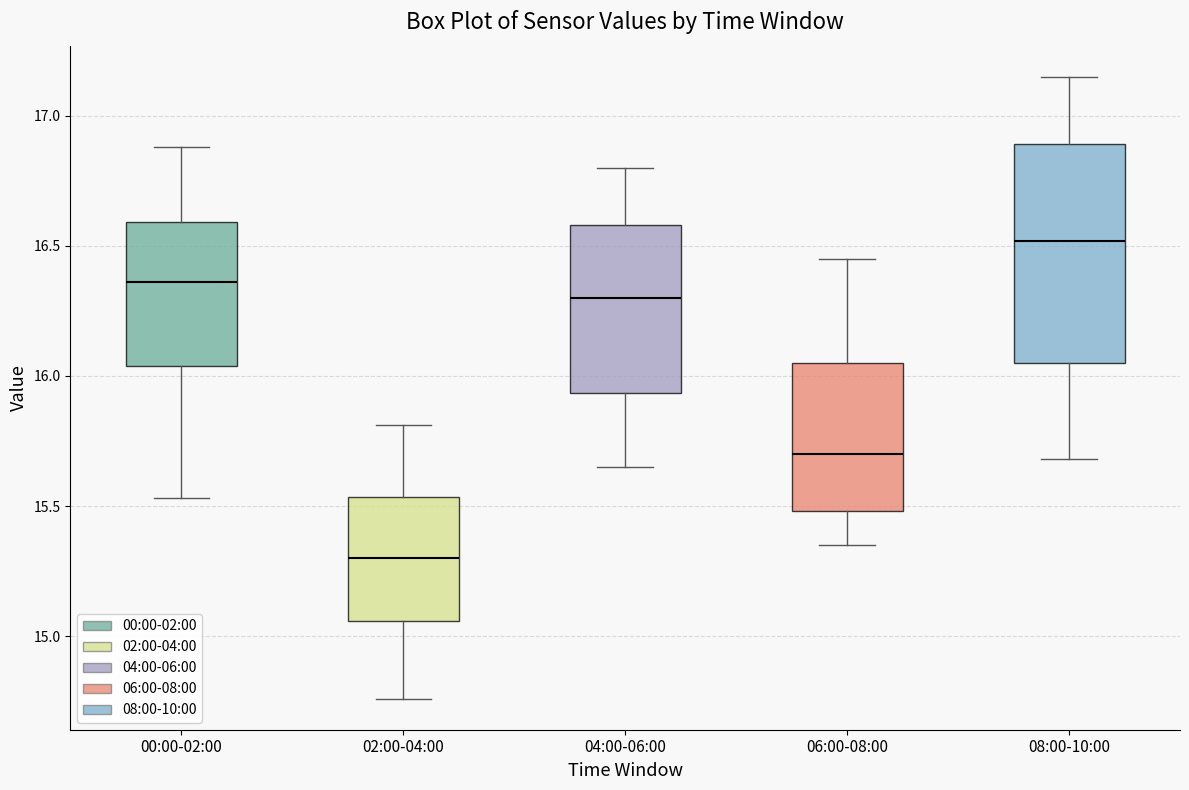

Reading left to right, read every box against the y-axis: the position of its median line, the range the box covers, and the ends of its whiskers. The values are not printed on the chart, so give them approximately, as read against the axis.

00:00-02:00: median 16.35, box 16.05 to 16.60, whiskers 15.55 to 16.90
02:00-04:00: median 15.30, box 15.05 to 15.55, whiskers 14.75 to 15.80
04:00-06:00: median 16.30, box 15.95 to 16.60, whiskers 15.65 to 16.80
06:00-08:00: median 15.70, box 15.50 to 16.05, whiskers 15.35 to 16.45
08:00-10:00: median 16.50, box 16.05 to 16.90, whiskers 15.70 to 17.15